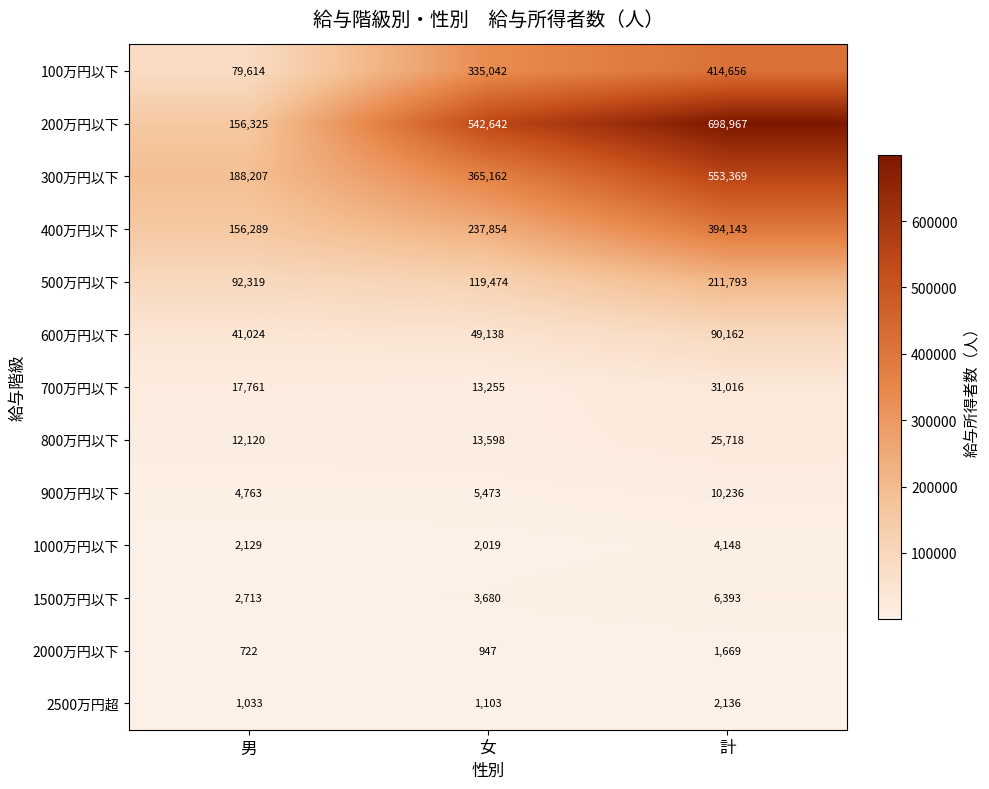

At 男, list the series in order from largest to smallest.

300万円以下, 200万円以下, 400万円以下, 500万円以下, 100万円以下, 600万円以下, 700万円以下, 800万円以下, 900万円以下, 1500万円以下, 1000万円以下, 2500万円超, 2000万円以下